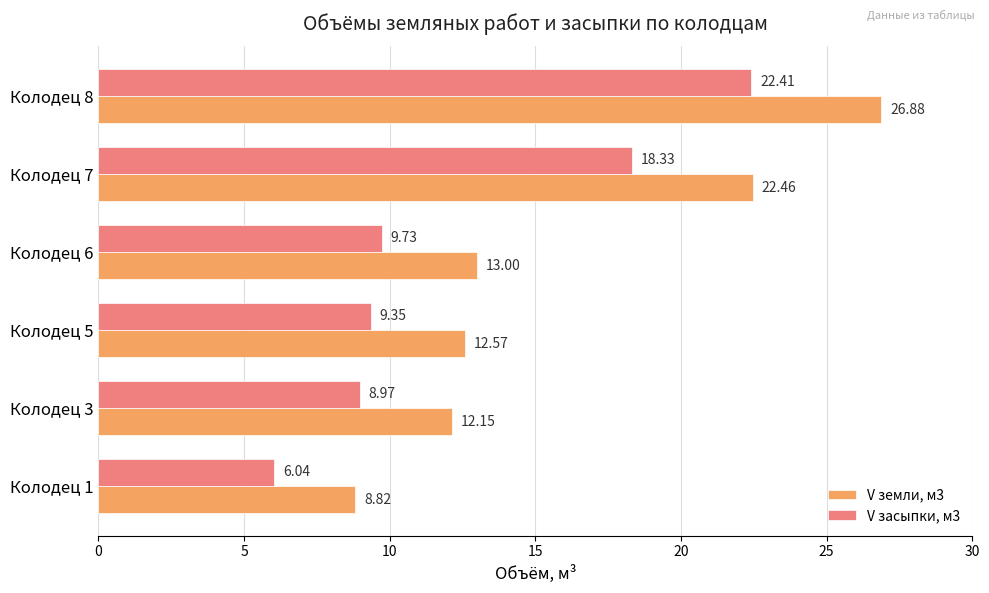

At how many categories does at least one series exceed 16?

2